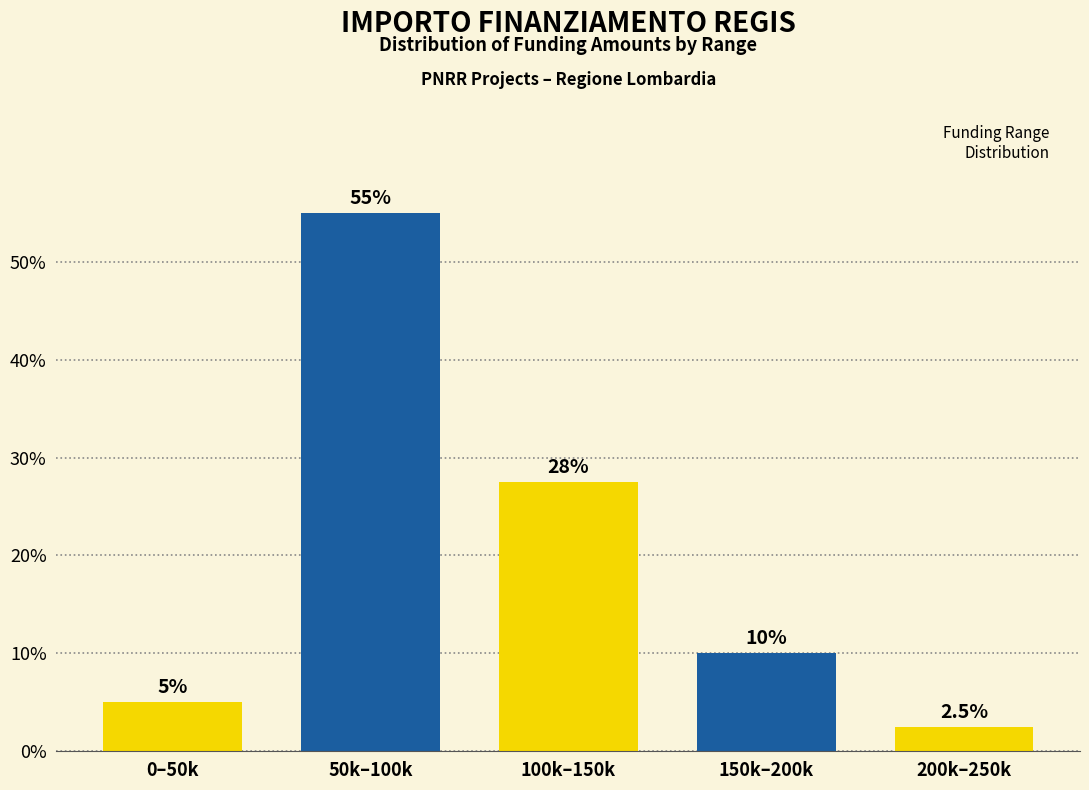

Reading left to right, list all the values displayed in this chart.

5.0	55.0	27.5	10.0	2.5